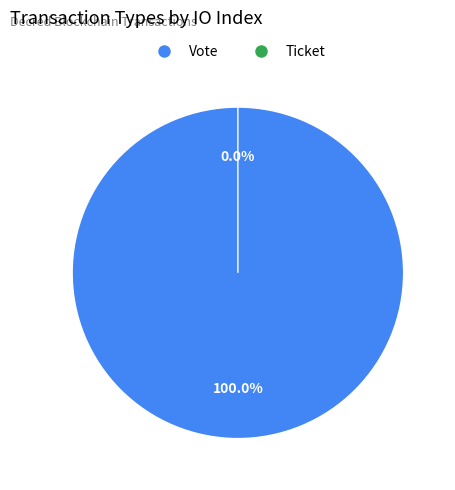

How many segments does this pie chart have?

2